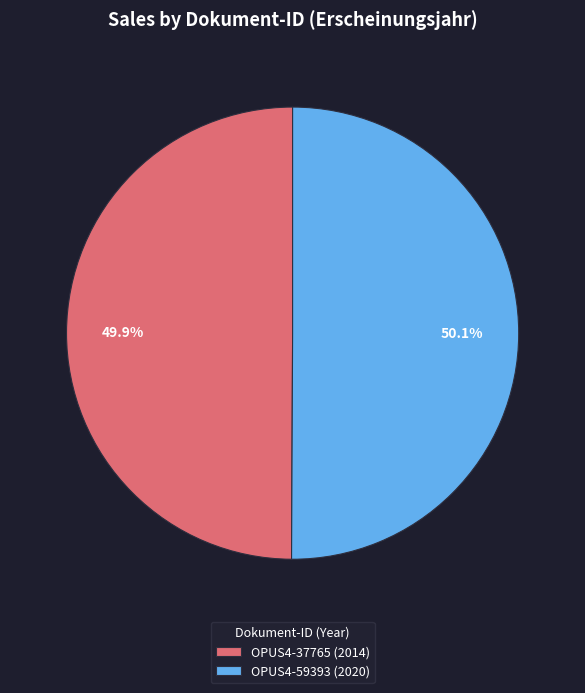

Combined, what portion of the pie is OPUS4-37765 (2014) and OPUS4-59393 (2020)?

100.0%